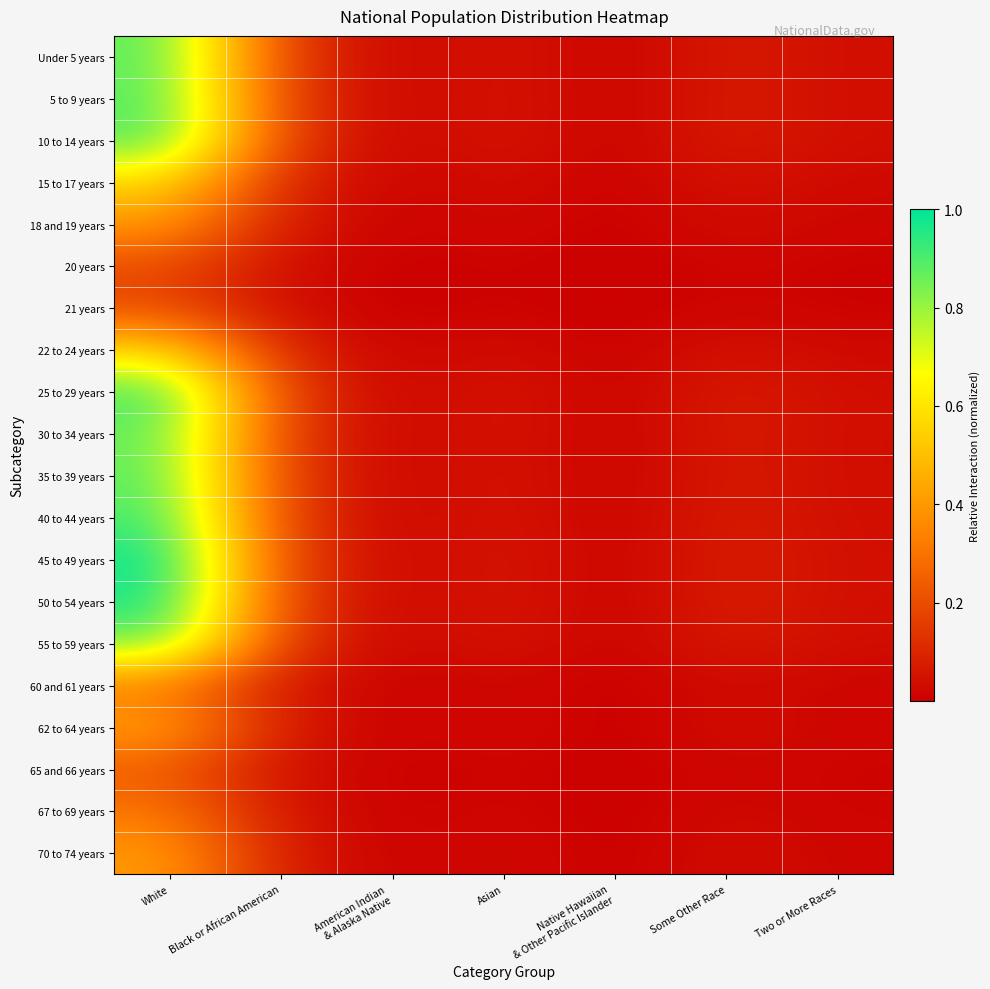

Between Black or African American and Two or More Races, which is larger?

Black or African American